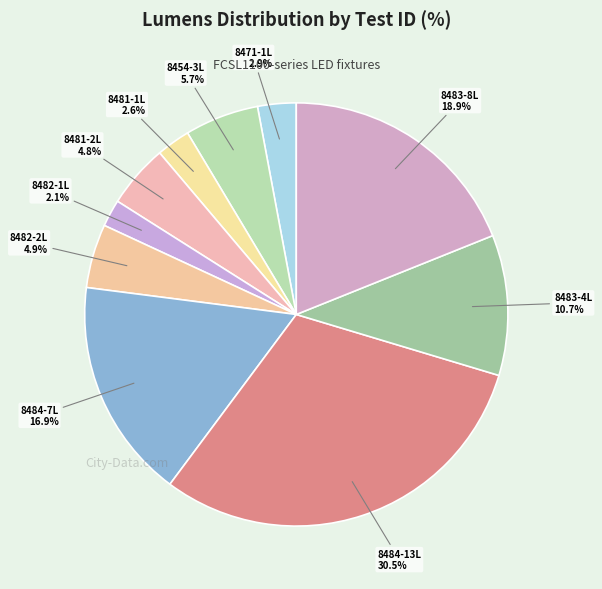

Is there any slice that represents more than half of the pie?

No